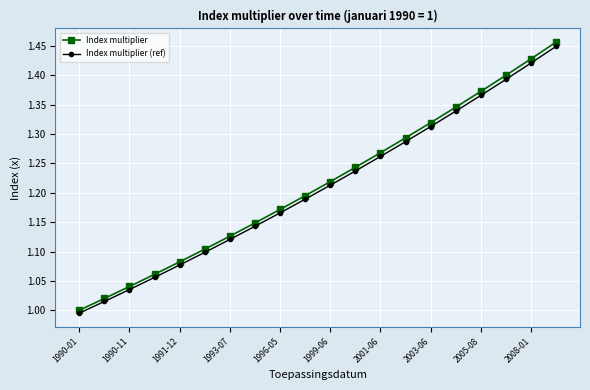

True or false: Index multiplier (ref) has more than 2 interior local peaks.

False